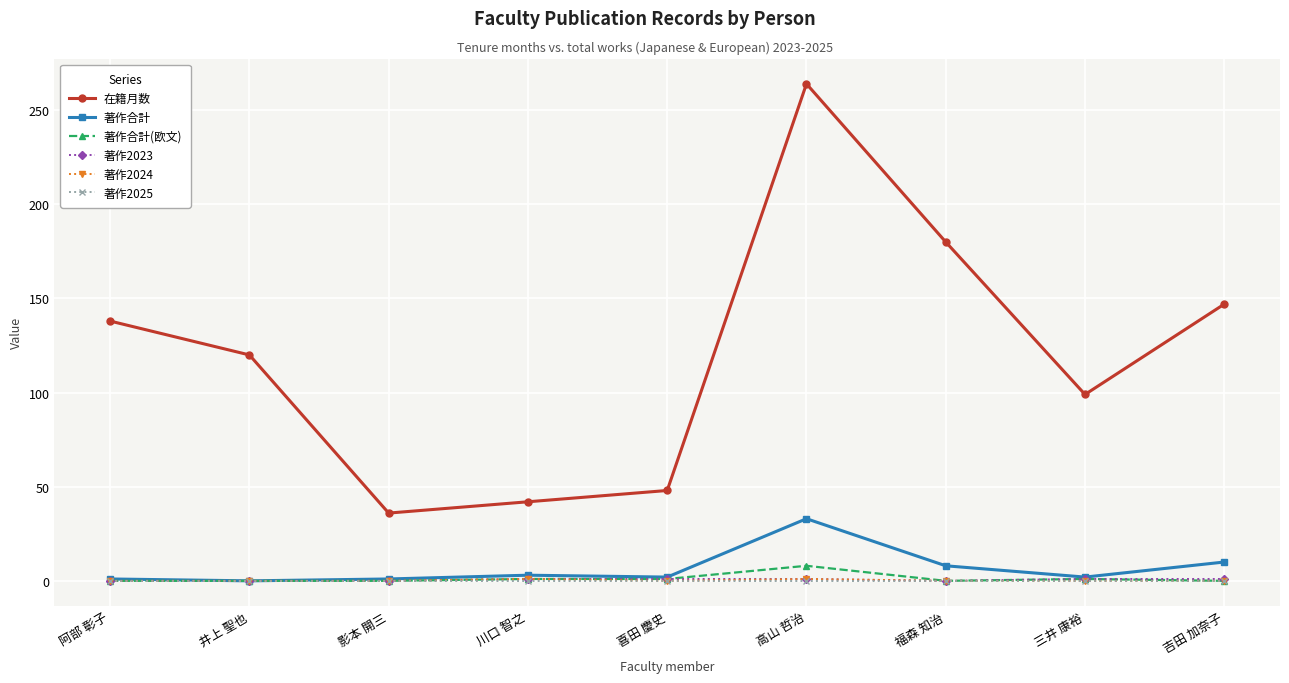

What is the label of the 2nd point from the left?

井上 聖也